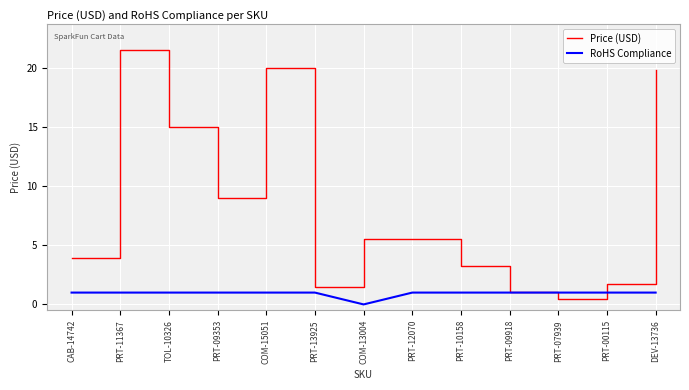

At which category does the chart reach its minimum across all series?

COM-13004